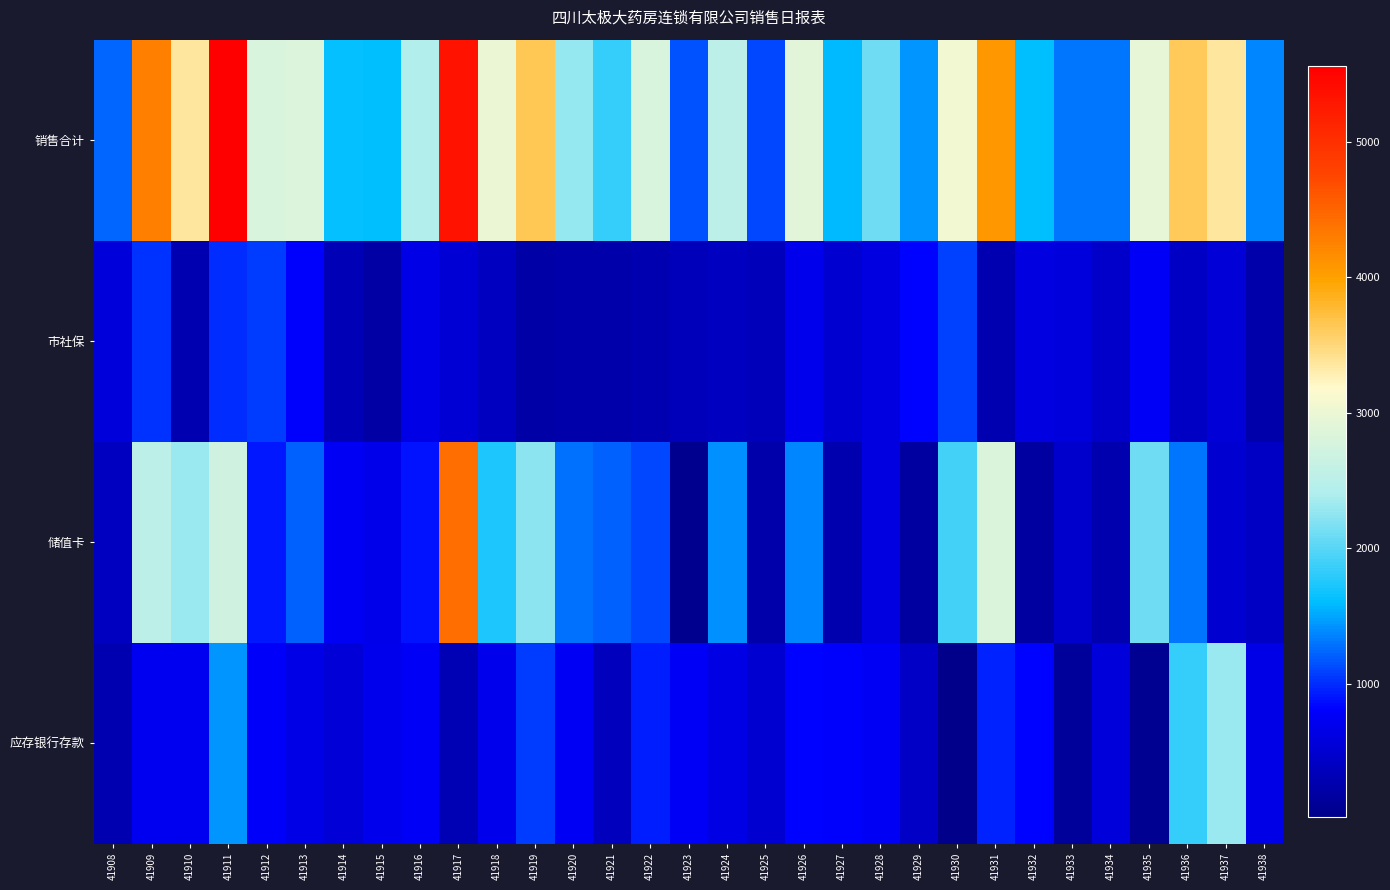

Which series changed the most between 41925 and 41932?

销售合计